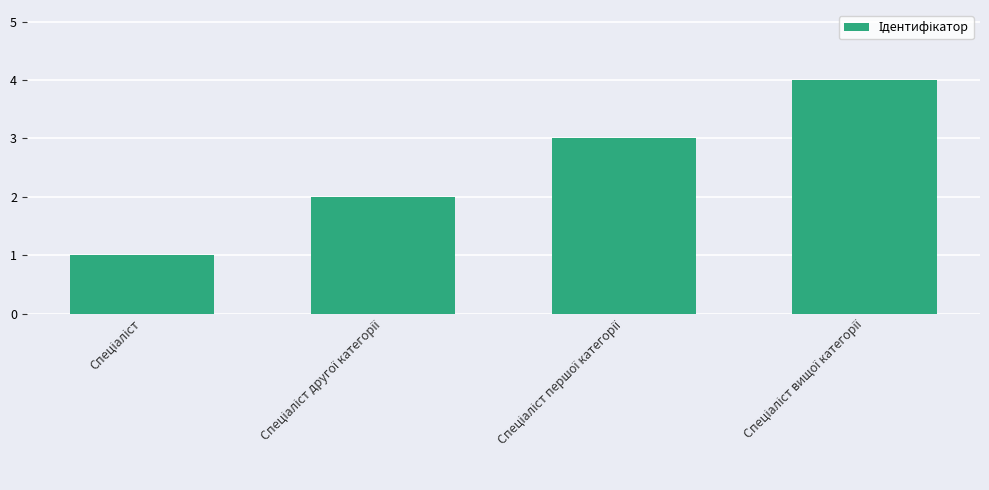

How many series are shown in this chart?

1